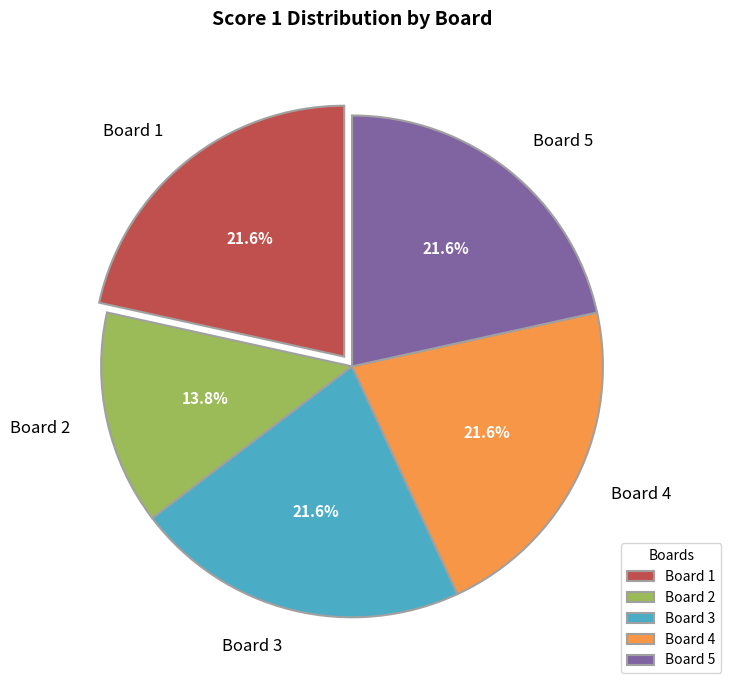

Between Board 5 and Board 2, which is larger?

Board 5